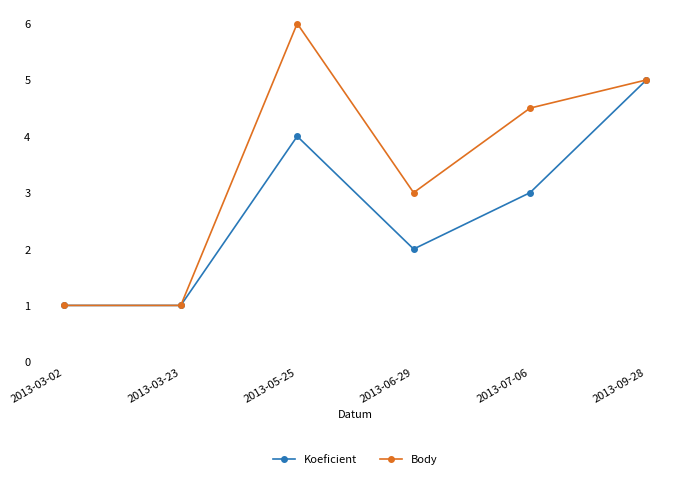

At which category does the chart reach its peak across all series?

2013-05-25